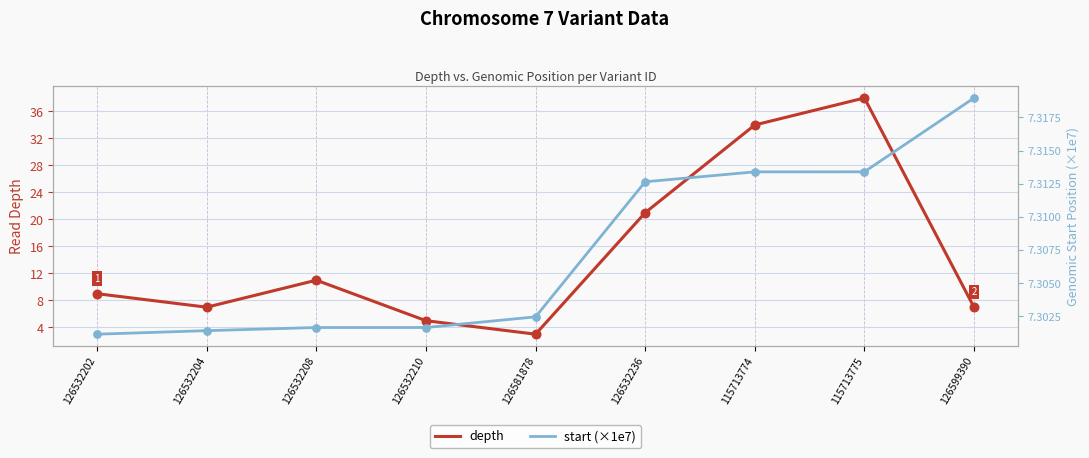

At how many categories does at least one series exceed 32?

2